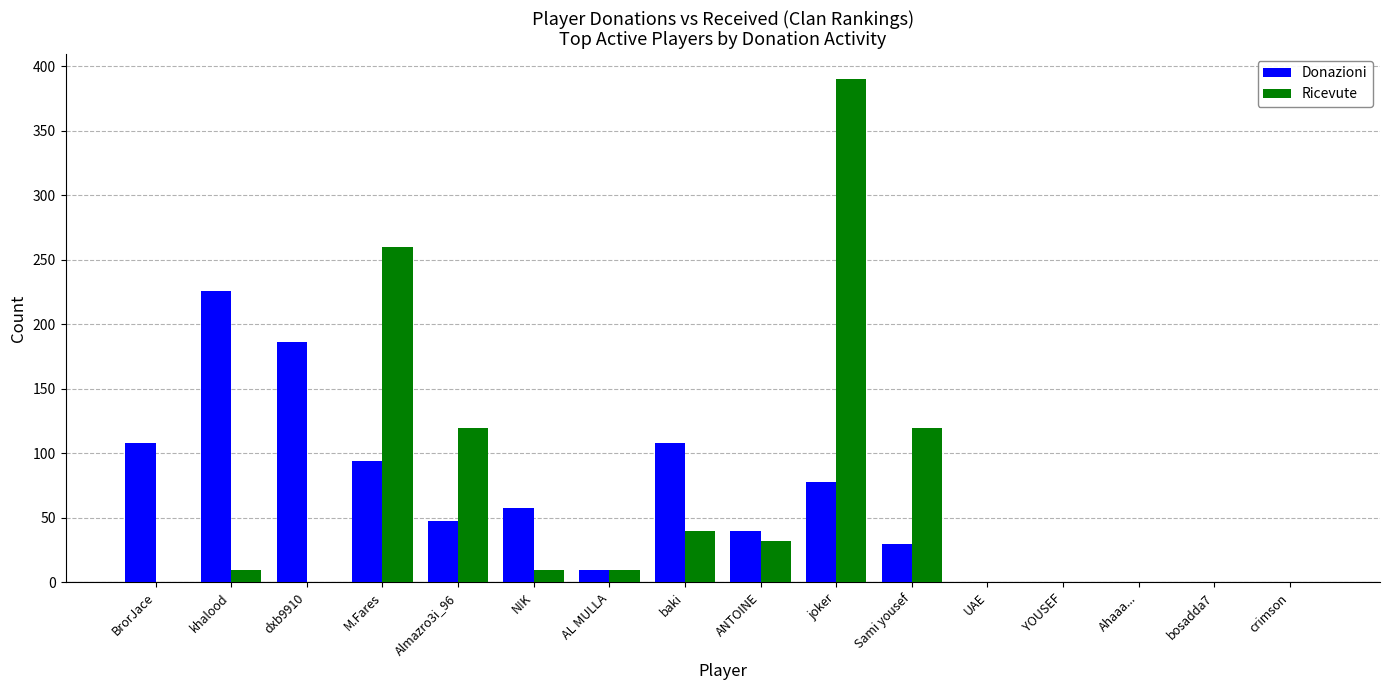

What are all the series names shown in the legend?

Donazioni, Ricevute